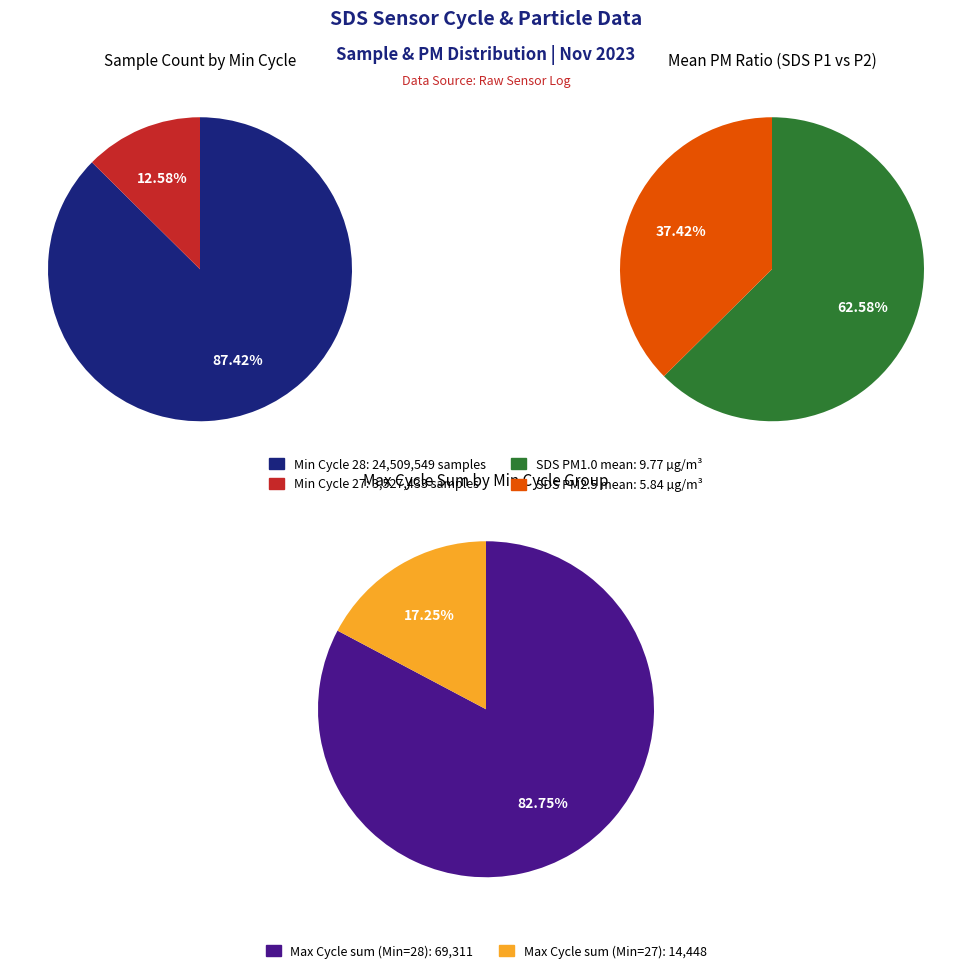

Is it true that Min Cycle 27 is 64% of the pie?

False